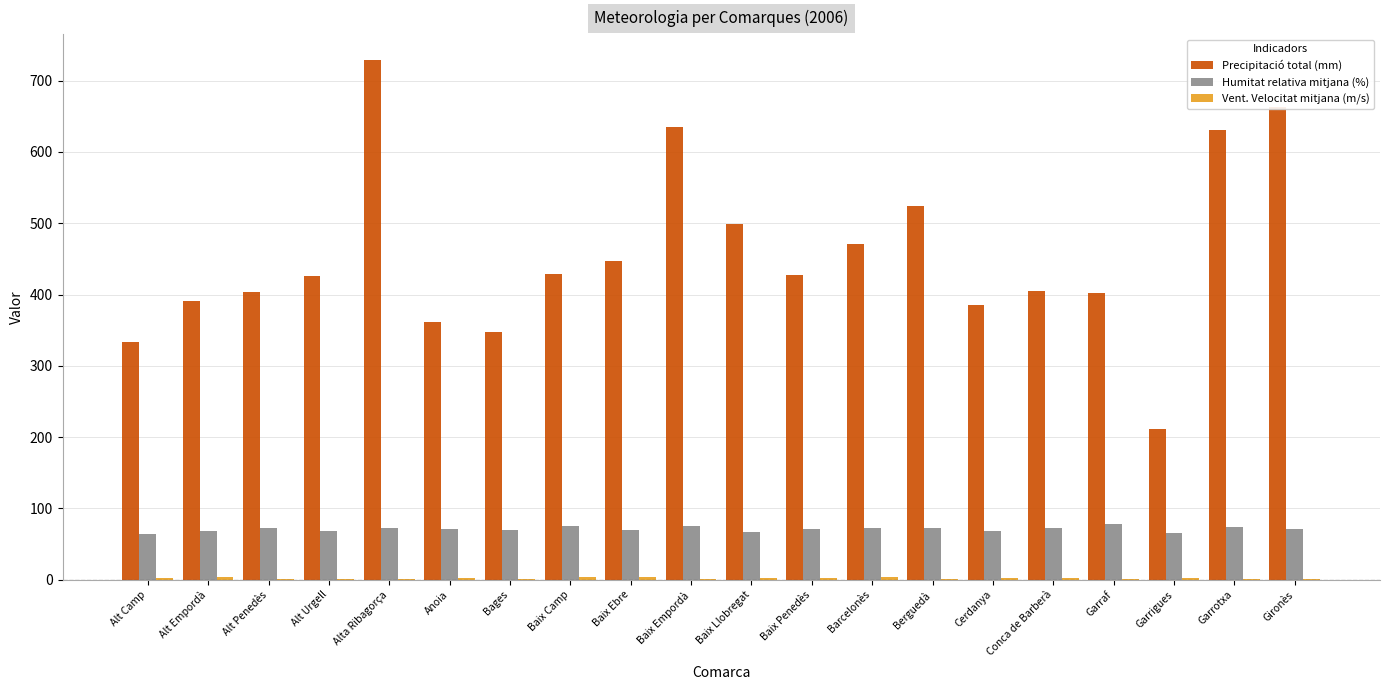

Which series changed the most between Alt Camp and Alta Ribagorça?

Precipitació total (mm)